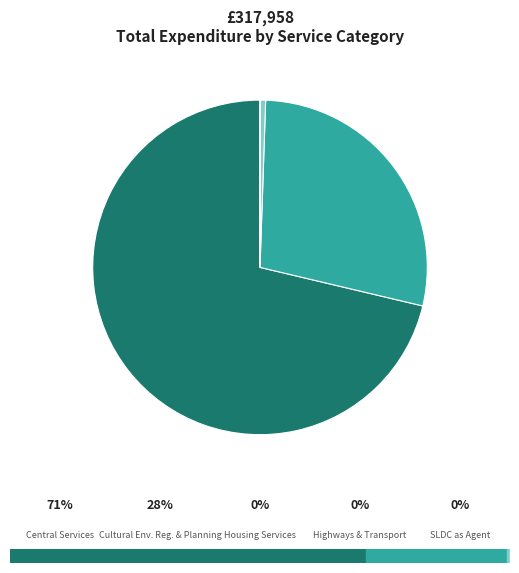

Which slice is the largest?

Central Services